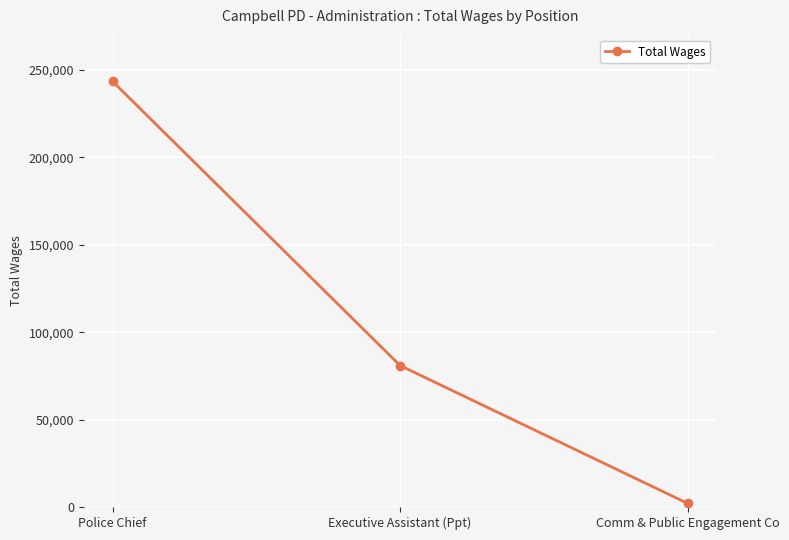

What is the difference between the maximum and minimum values?

241356